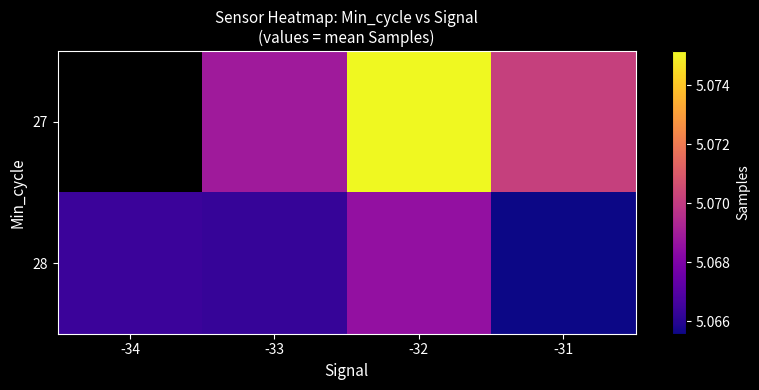

The 28 series shows 3080620.0 at -33. True or false?

False